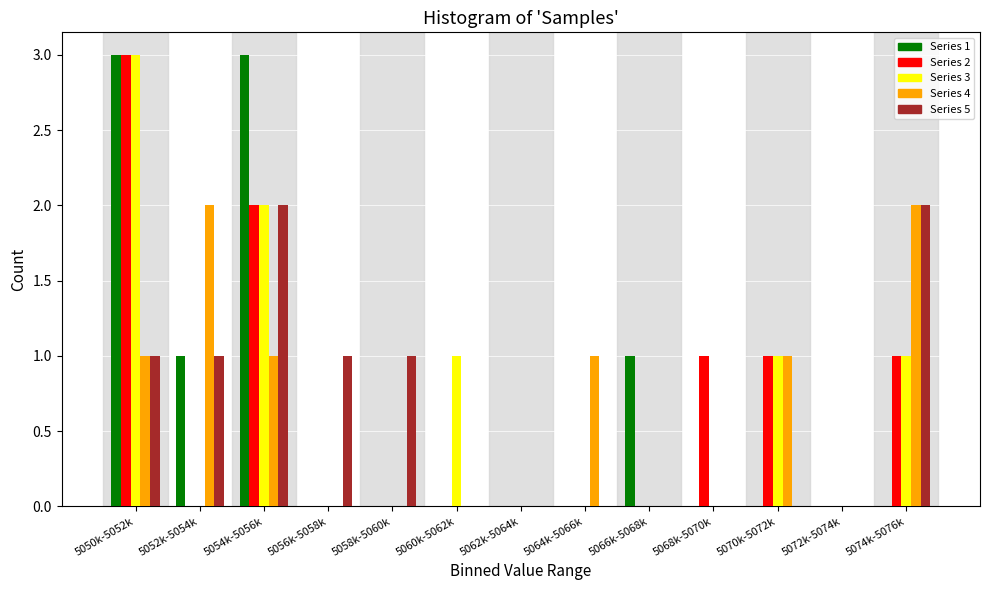

The value of Series 2 at 5072k-5074k is 0. True or false?

True